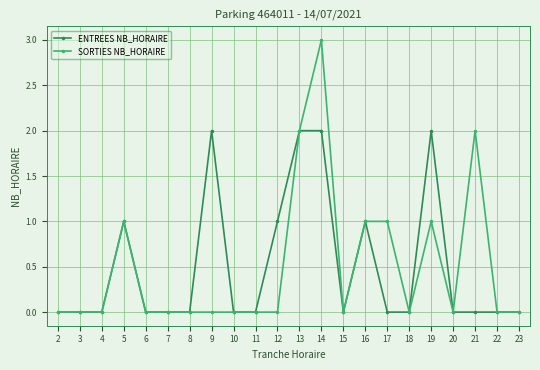

How many categories are shown in the chart?

22